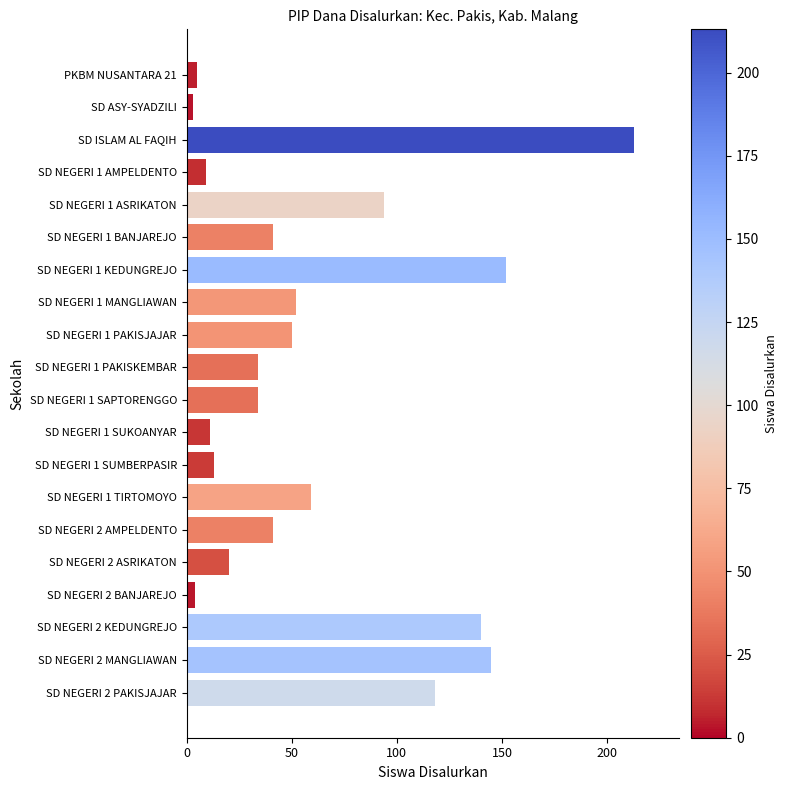

Is it true that the value at SD NEGERI 1 PAKISKEMBAR is 54?

False